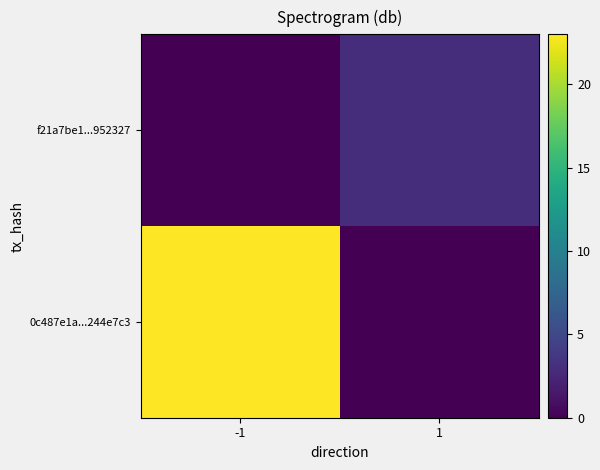

Rank the series by their average value, from lowest to highest.

f21a7be1...952327, 0c487e1a...244e7c3